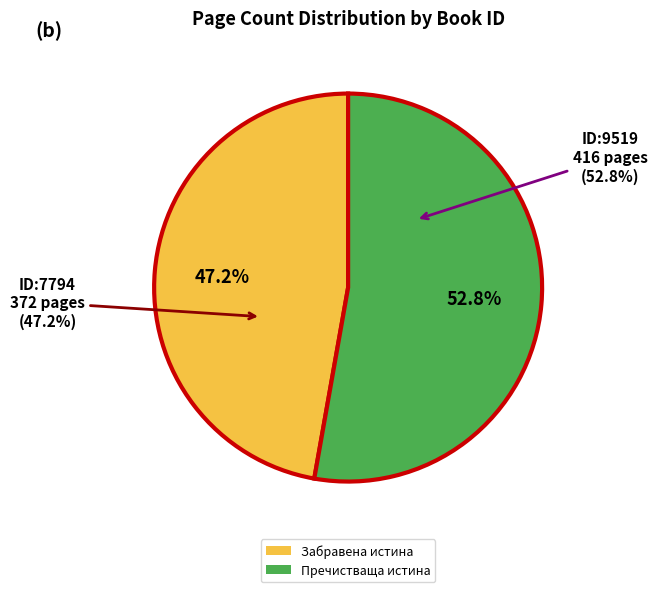

Is it true that 7794 is 47% of the pie?

True